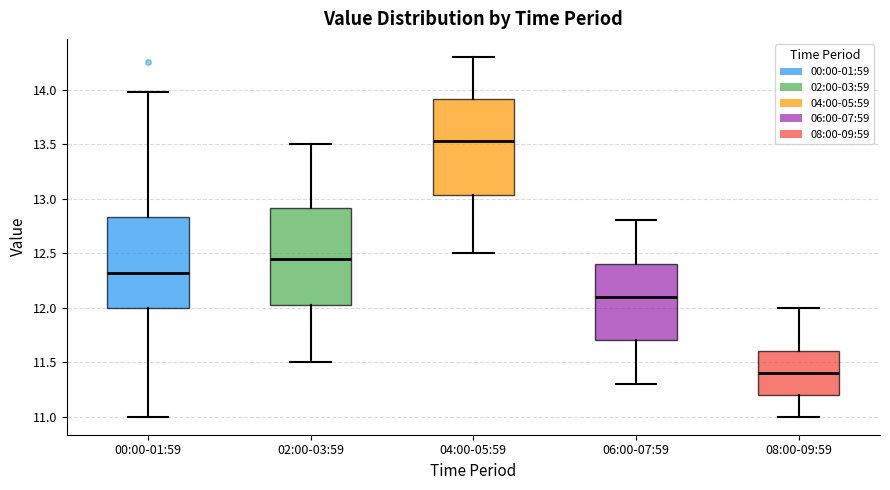

Reading left to right, read every box against the y-axis: the position of its median line, the range the box covers, and the ends of its whiskers. The values are not printed on the chart, so give them approximately, as read against the axis.

00:00-01:59: median 12.30, box 12.00 to 12.85, whiskers 11.00 to 14.00
02:00-03:59: median 12.45, box 12.05 to 12.90, whiskers 11.50 to 13.50
04:00-05:59: median 13.55, box 13.05 to 13.90, whiskers 12.50 to 14.30
06:00-07:59: median 12.10, box 11.70 to 12.40, whiskers 11.30 to 12.80
08:00-09:59: median 11.40, box 11.20 to 11.60, whiskers 11.00 to 12.00